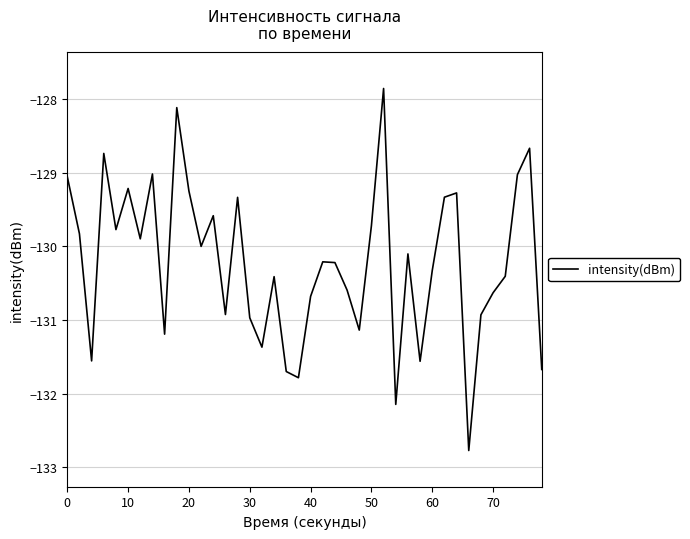

Is this an area chart (filled region under the line)?

No